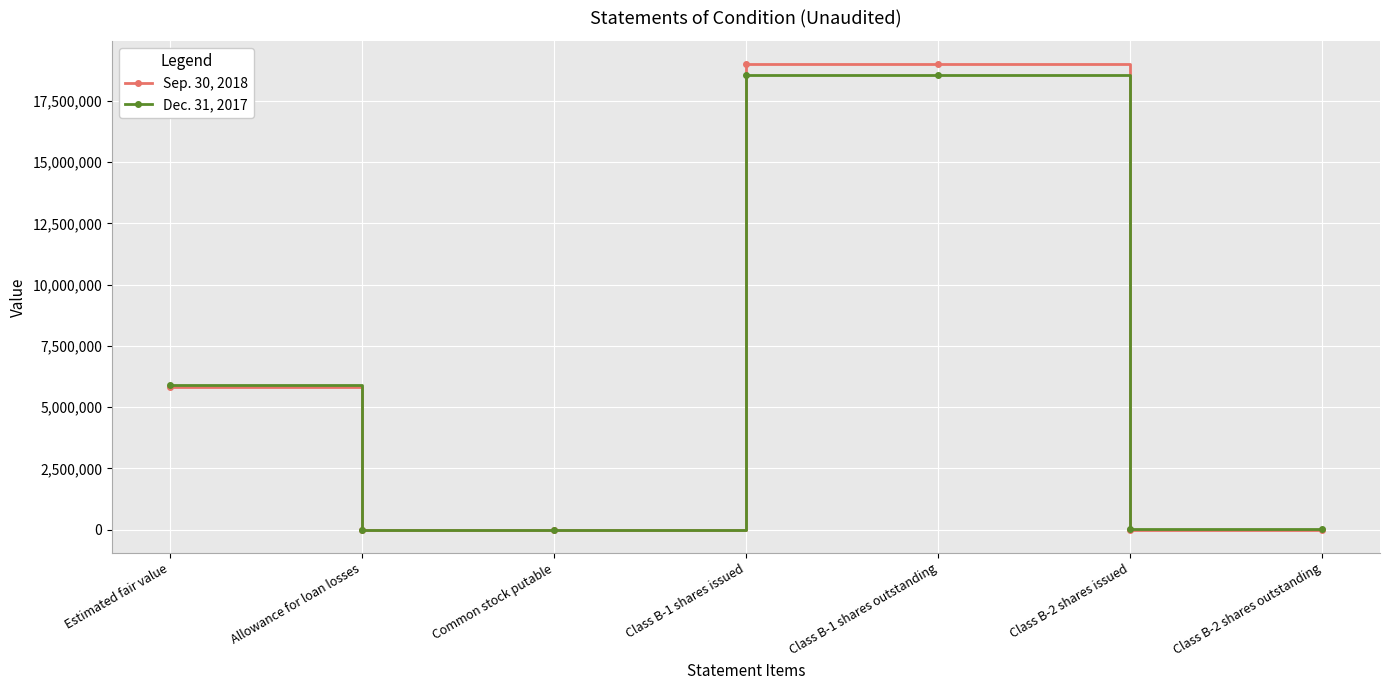

What are all the series names shown in the legend?

Sep. 30, 2018, Dec. 31, 2017